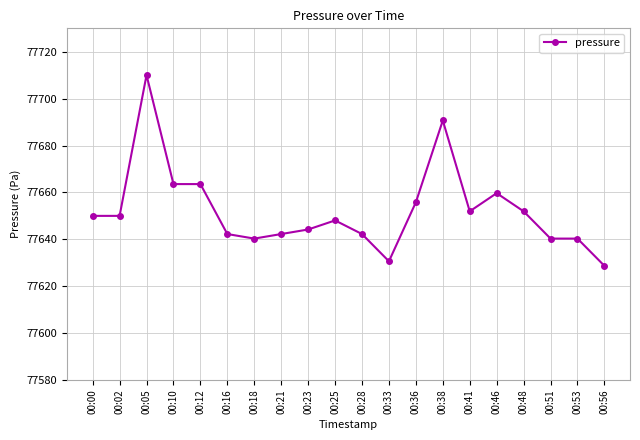

True or false: the data has more than 2 interior local peaks.

True